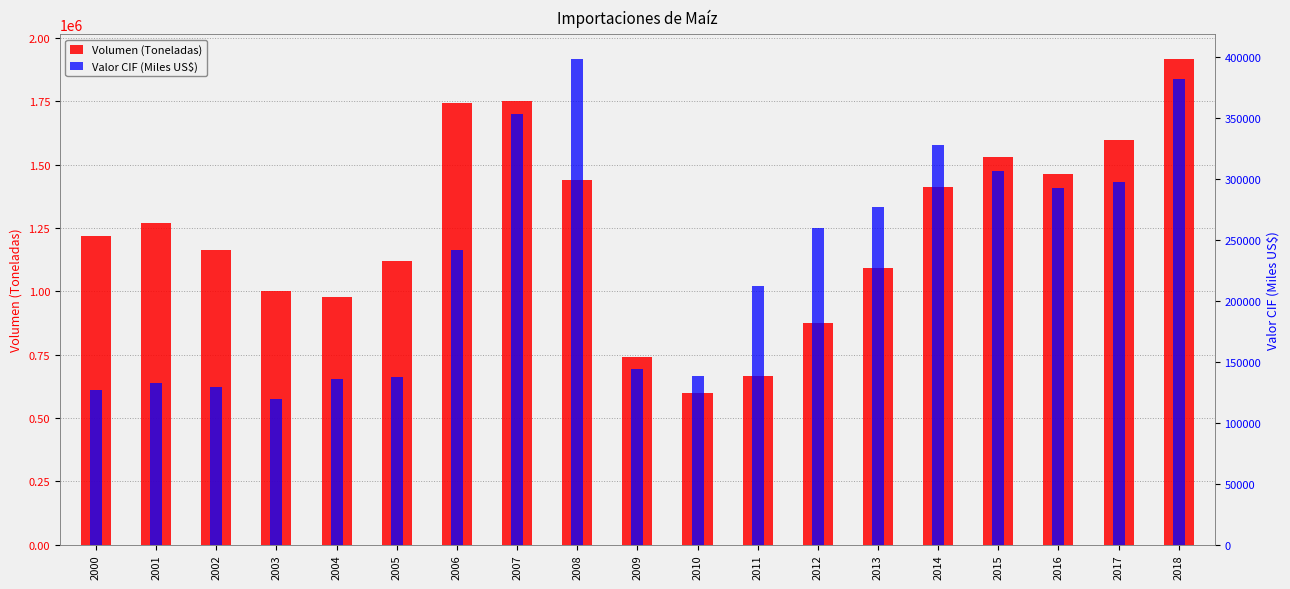

Reading left to right, extract all data points from this chart.

Volumen (Toneladas): 1217952.3	1270081.9	1162285.0	1002968.9	979115.8	1119083.6	1742205.4	1751929.3	1438073.4	739981.7	596478.1	666016.0	873400.0	1092902.0	1412424.0	1530249.6	1464267.1	1595432.9	1918283.0
Valor CIF (Miles US$): 126909.5	132959.7	128991.4	119202.8	136011.8	137816.5	241780.1	353280.4	398999.1	144348.6	138588.2	212640.0	259946.3	276971.3	327777.0	307114.2	293024.9	297540.9	381983.6